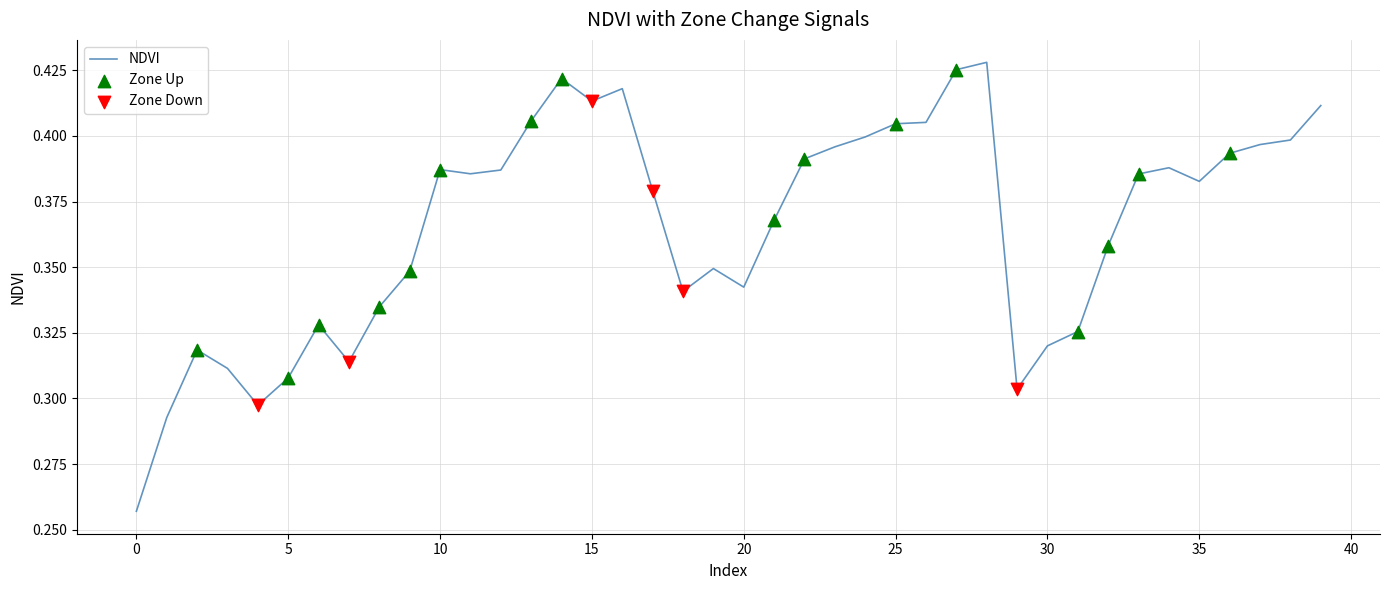

How many lines are shown in the chart?

1